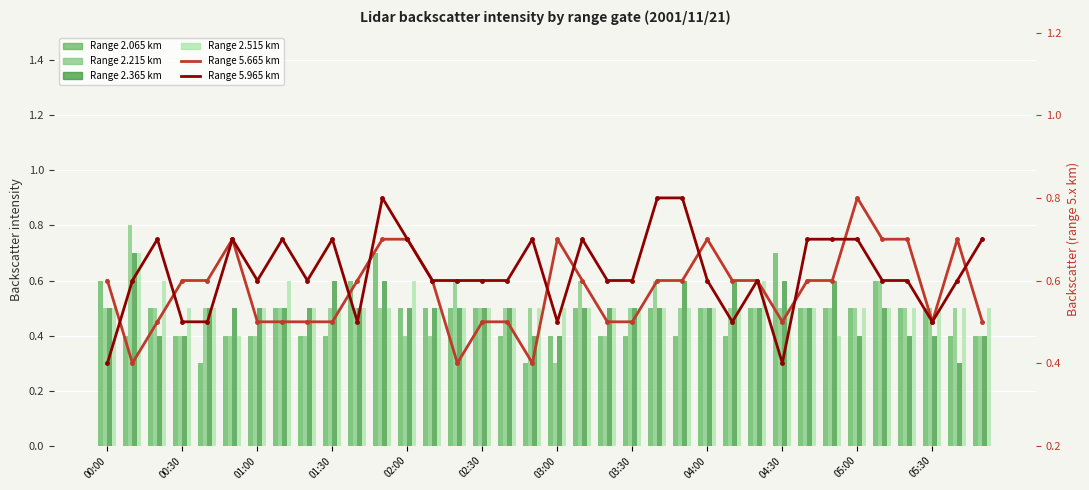

At which label does 5.665 reach its minimum?

00:10